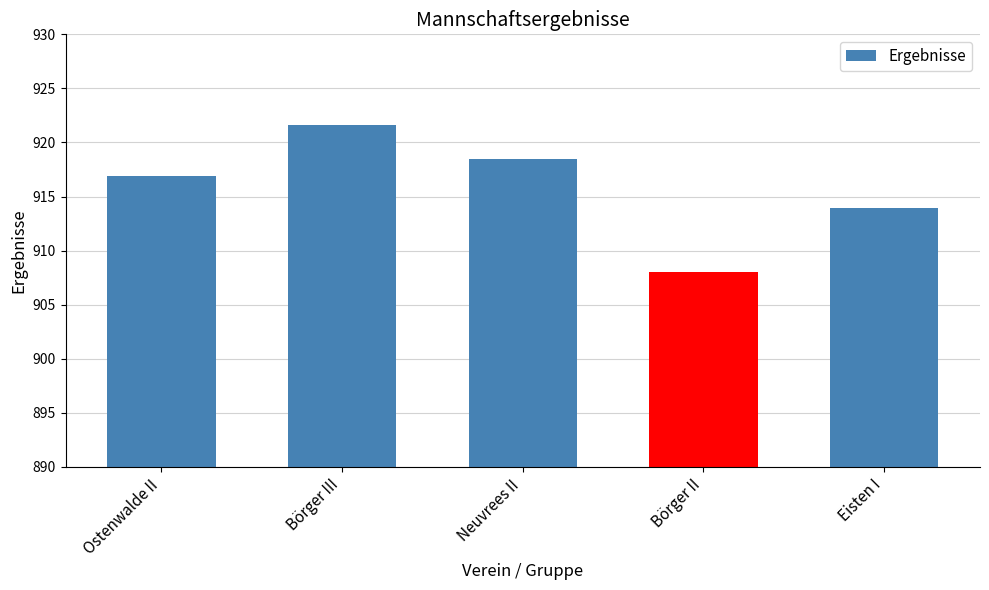

At which label does the data first exceed 916?

Ostenwalde II